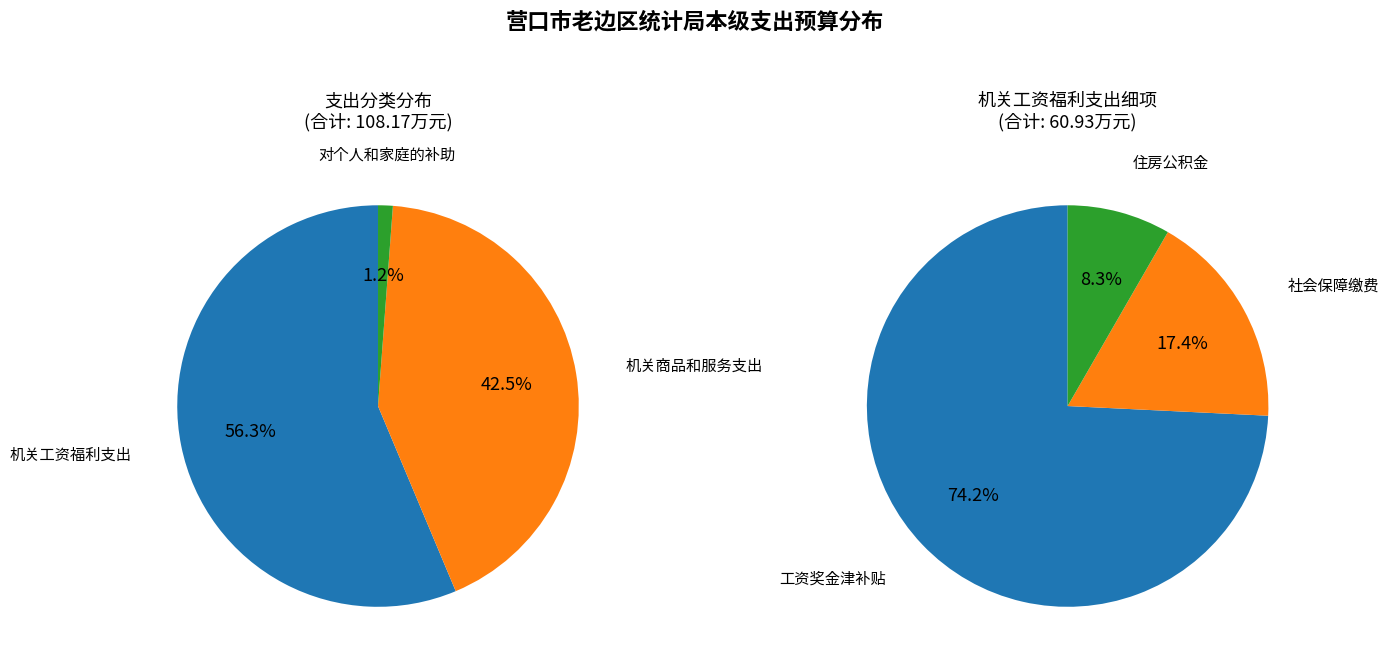

To the nearest percent, what percentage of the pie is 机关商品和服务支出?

42%